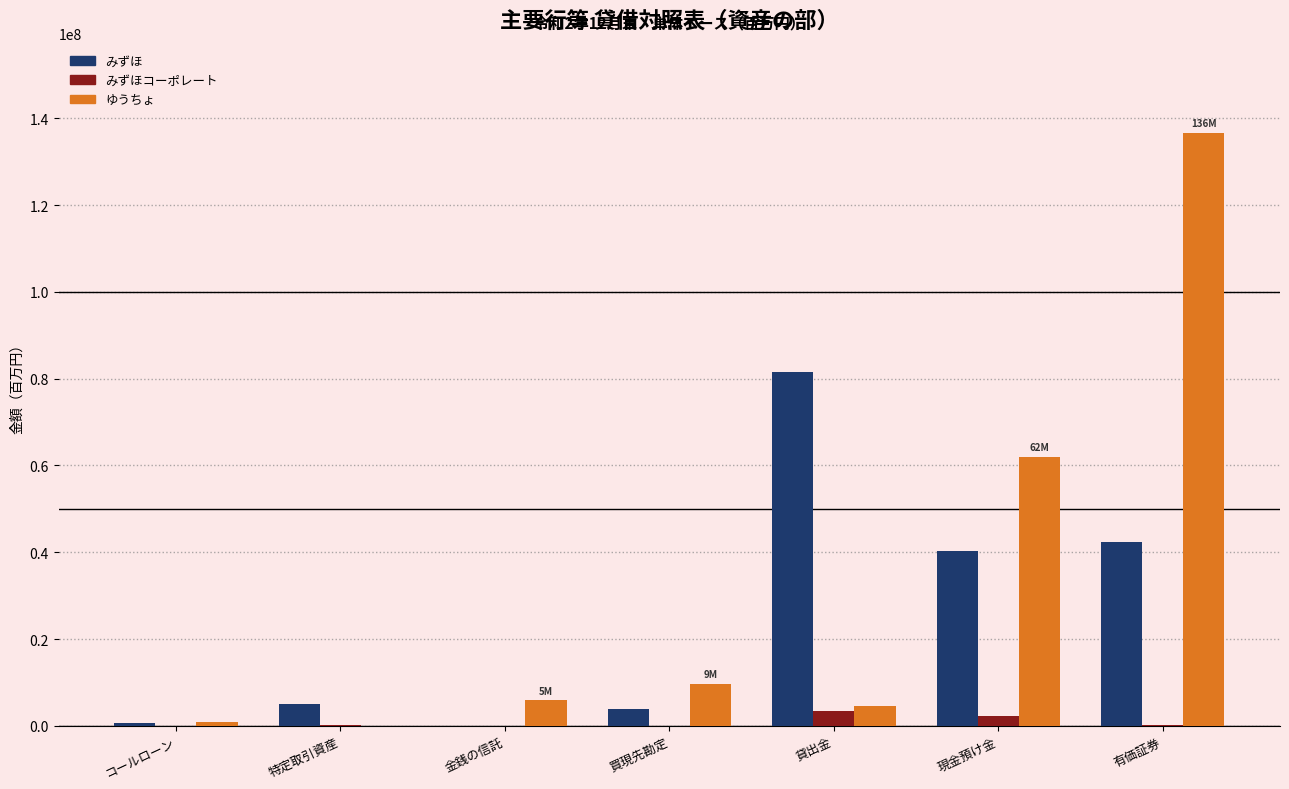

The ゆうちょ series shows 5874558 at 金銭の信託. True or false?

True